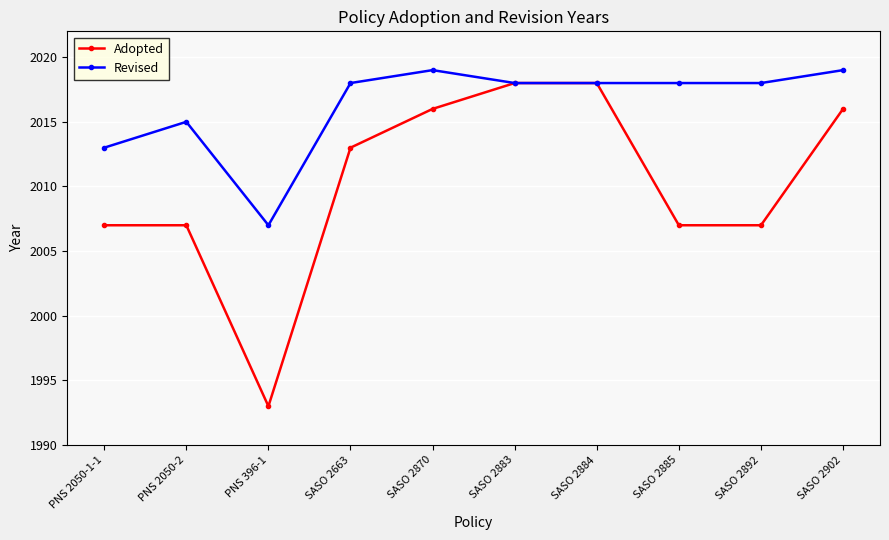

Rank the series by their maximum value, from lowest to highest.

Adopted, Revised